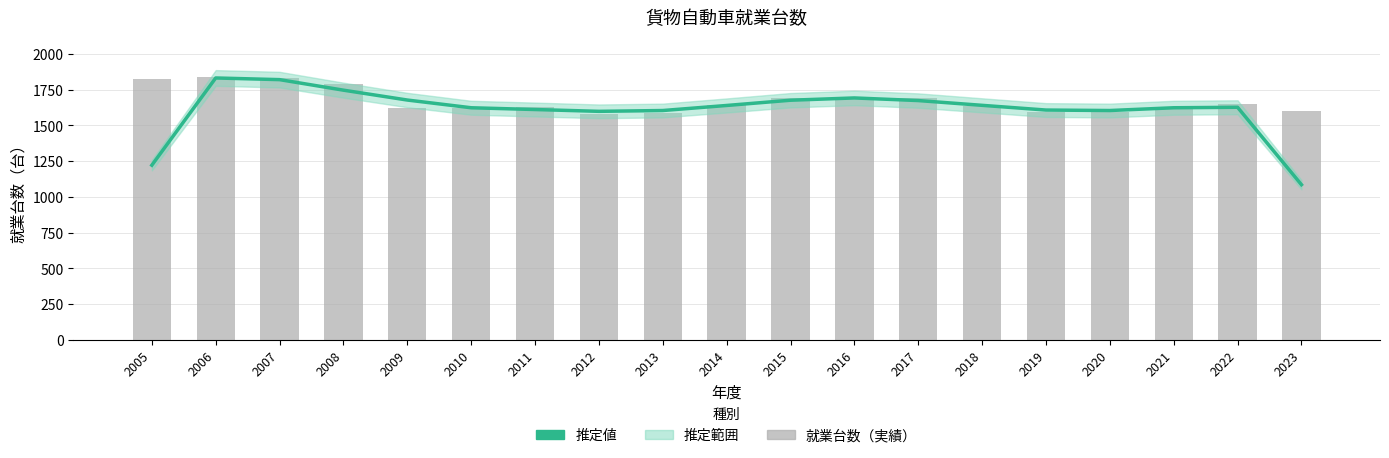

Is the value of 就業台数（実績） at 2007 greater than the value of 推定値 at 2017?

Yes